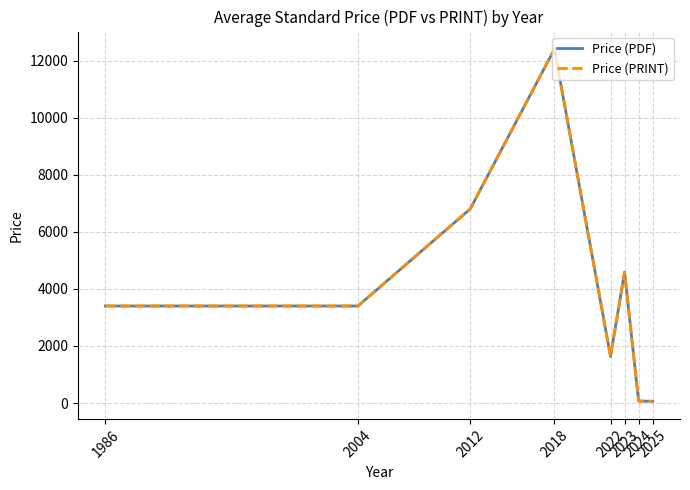

Does the chart display data point markers on the line(s)?

No